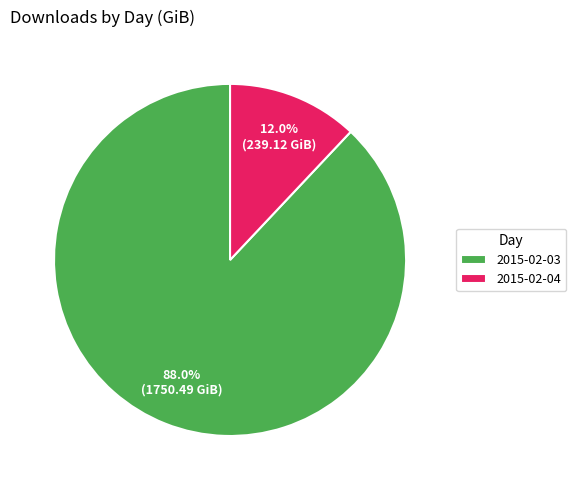

Does 2015-02-03 represent more than half of the total?

Yes